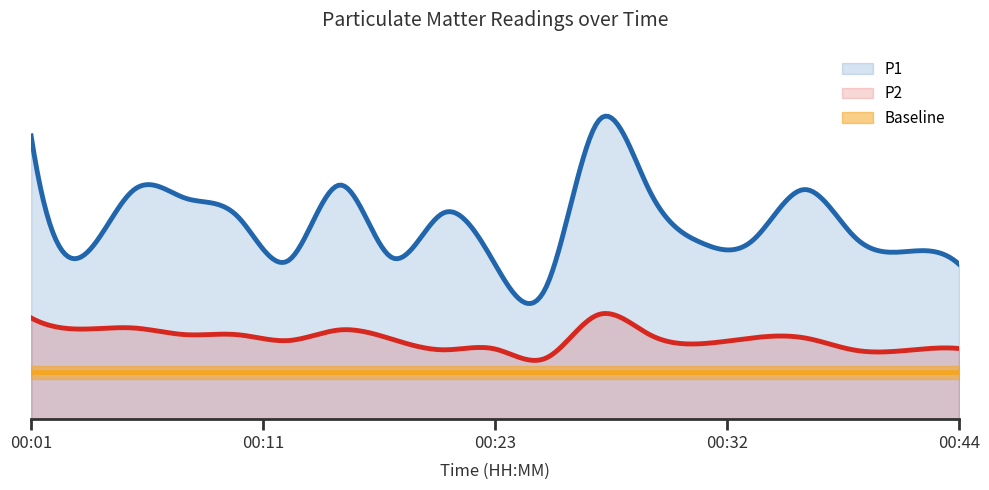

How many values in the P1 series exceed 6?

15